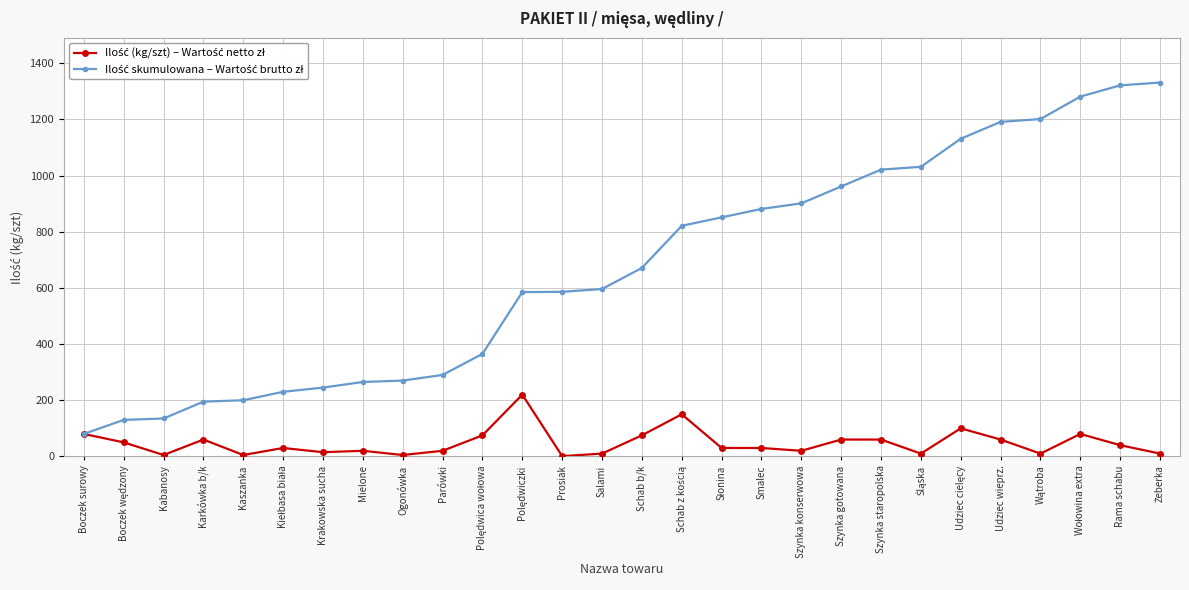

How many series are shown in this chart?

2